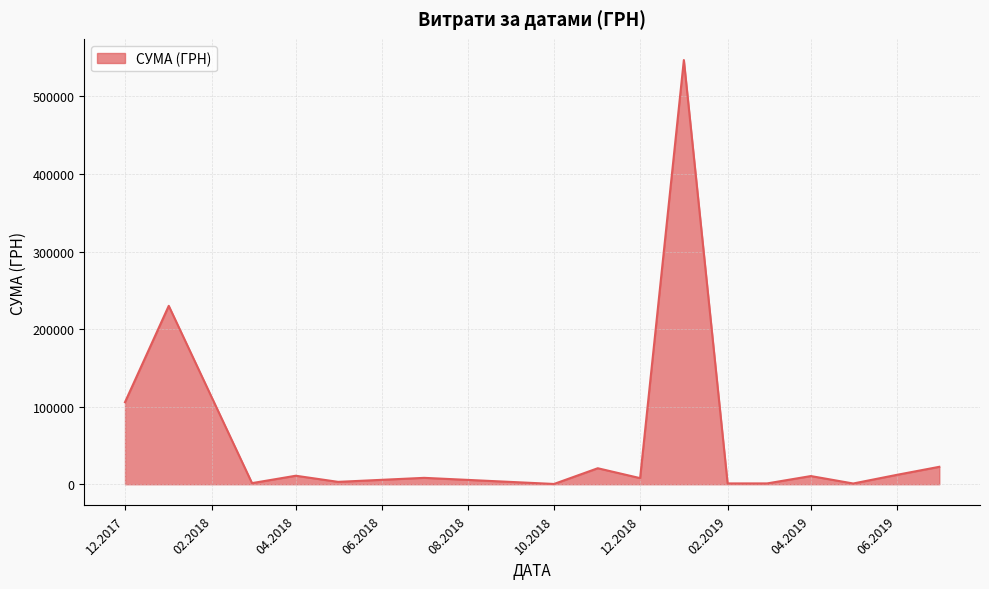

What is the smallest value displayed?

360.0